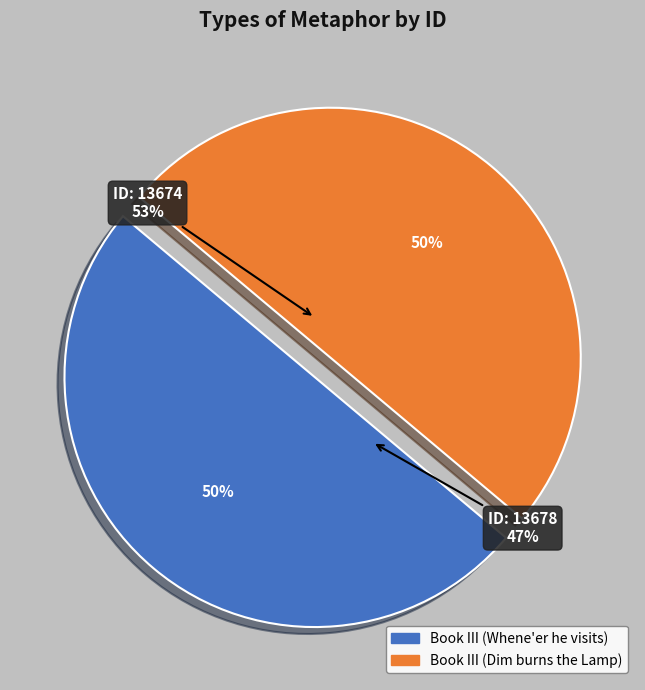

Combined, do Book III (Whene'er he visits) and Book III (Dim burns the Lamp) account for over 50%?

Yes